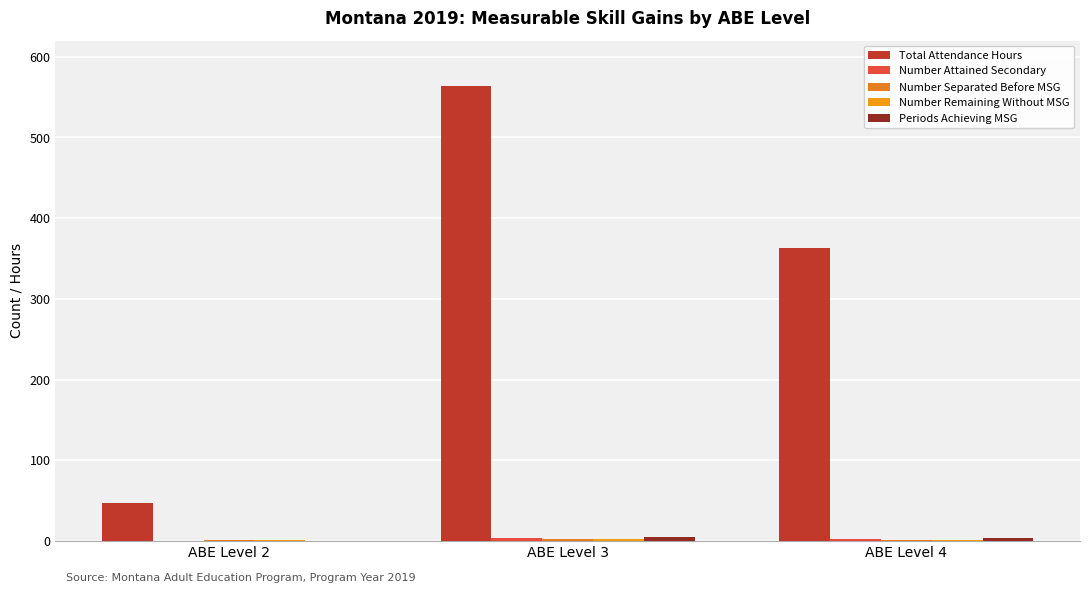

Which category has the lowest value in the Periods Achieving MSG series?

ABE Level 2